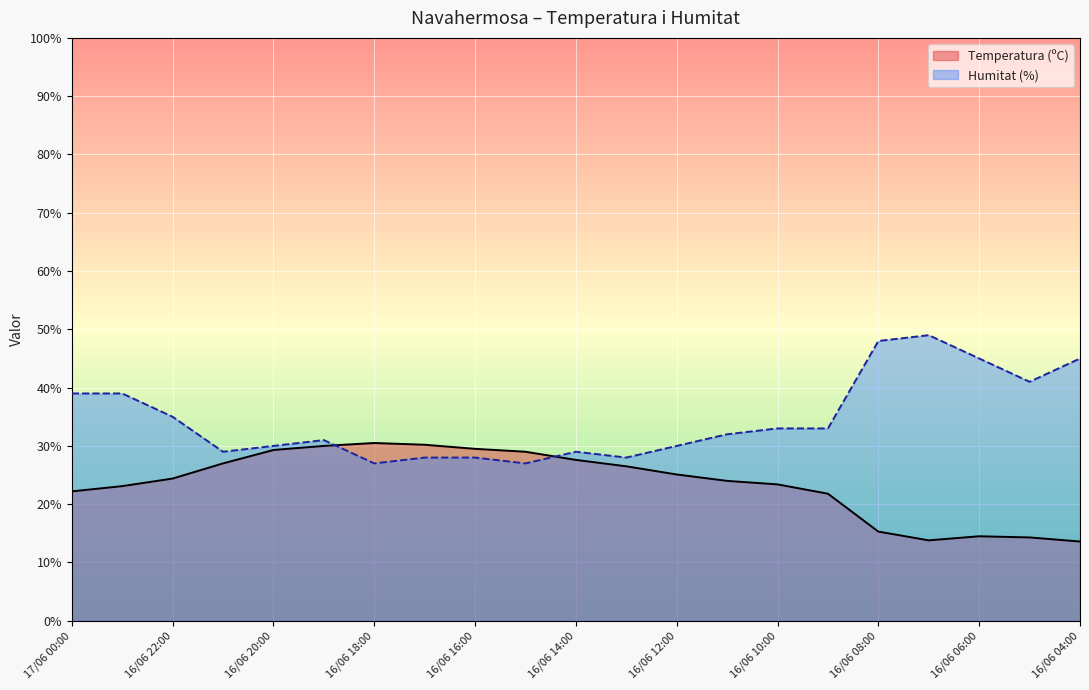

Rank the series by their average value, from highest to lowest.

Humitat (%), Temperatura (ºC)